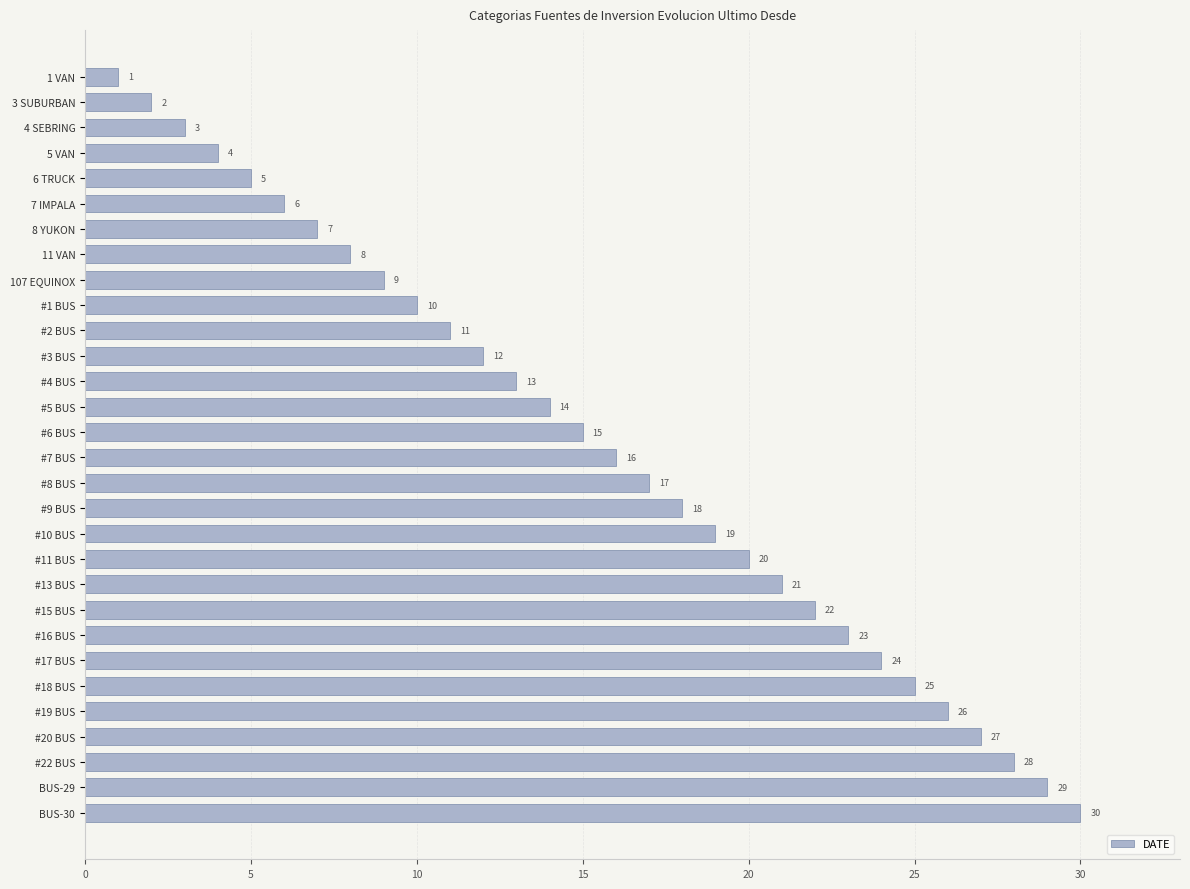

Approximately how many times larger is the value at 7 IMPALA compared to 1 VAN?

6.0